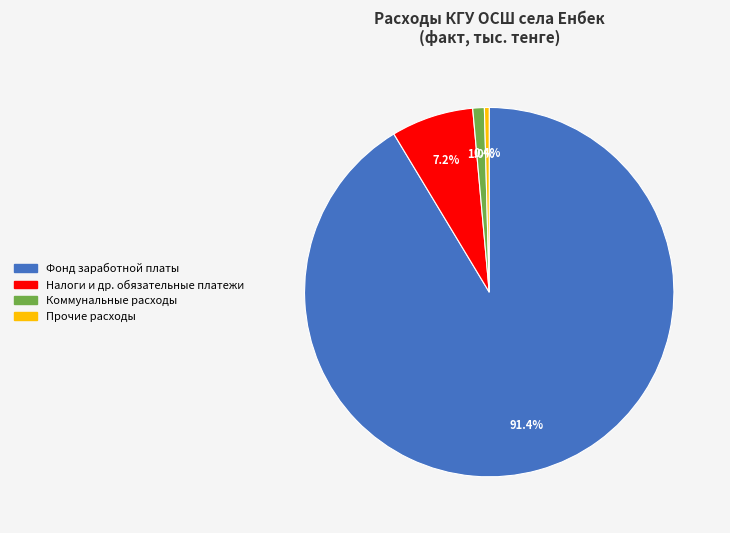

To the nearest percent, what is the difference between the largest and smallest slice percentages?

91%